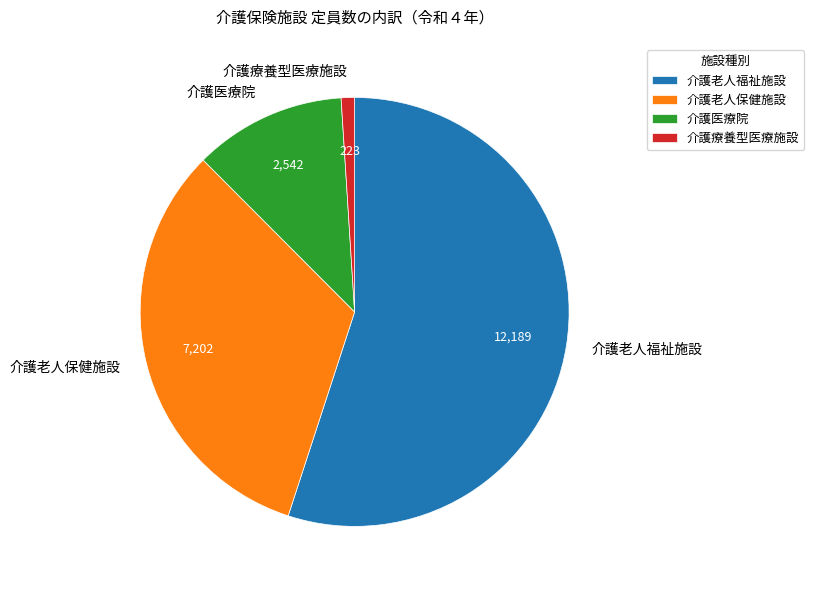

What is the smallest slice in the pie chart?

介護療養型医療施設